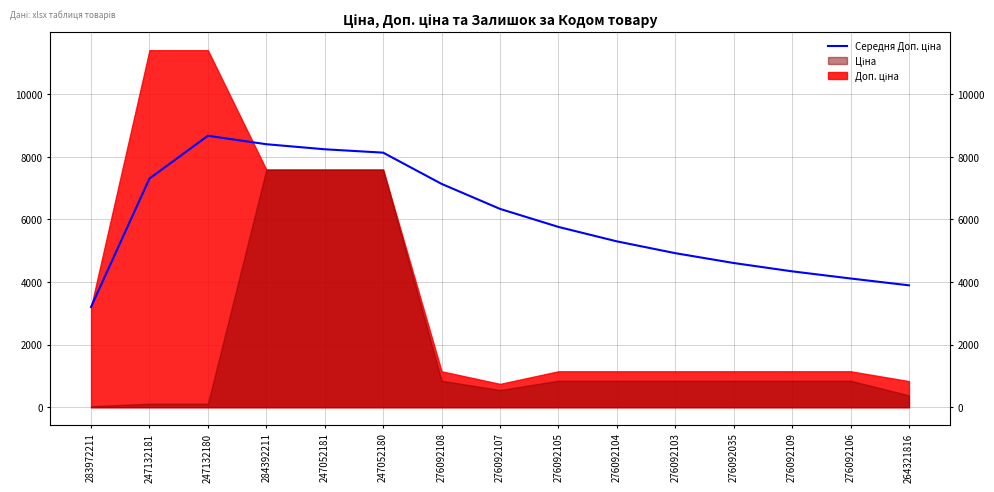

Reading left to right, extract all data points from this chart.

283972211=3205.0	247132181=7307.5	247132180=8675.0	284392211=8405.4	247052181=8243.6	247052180=8135.8	276092108=7137.8	276092107=6338.9	276092105=5762.3	276092104=5301.1	276092103=4923.7	276092035=4609.2	276092109=4343.1	276092106=4115.0	264321816=3896.3